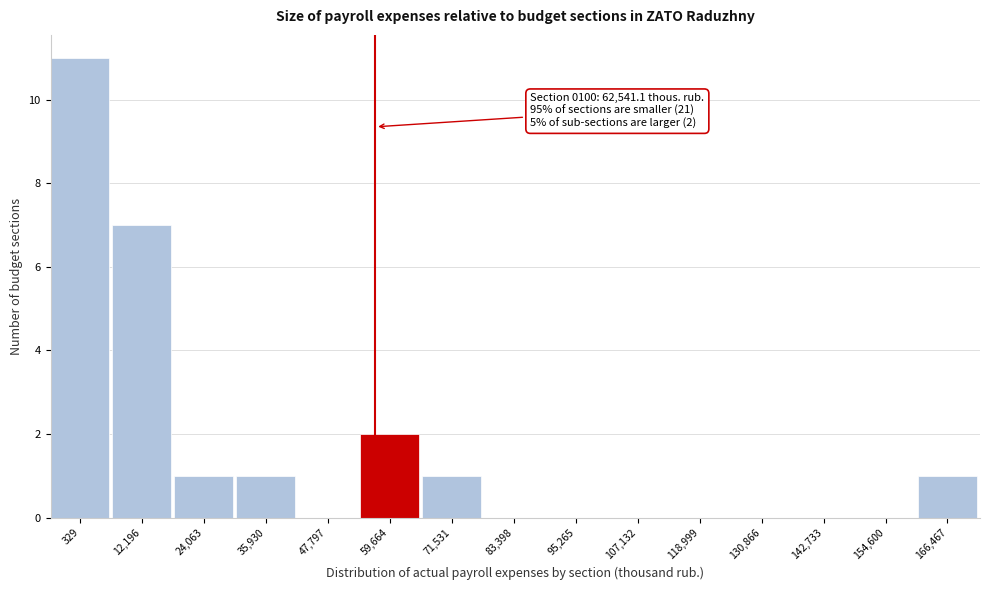

Reading right to left, transcribe all the data shown in this chart.

166,467=1	154,600=0	142,733=0	130,866=0	118,999=0	107,132=0	95,265=0	83,398=0	71,531=1	59,664=2	47,797=0	35,930=1	24,063=1	12,196=7	329=11